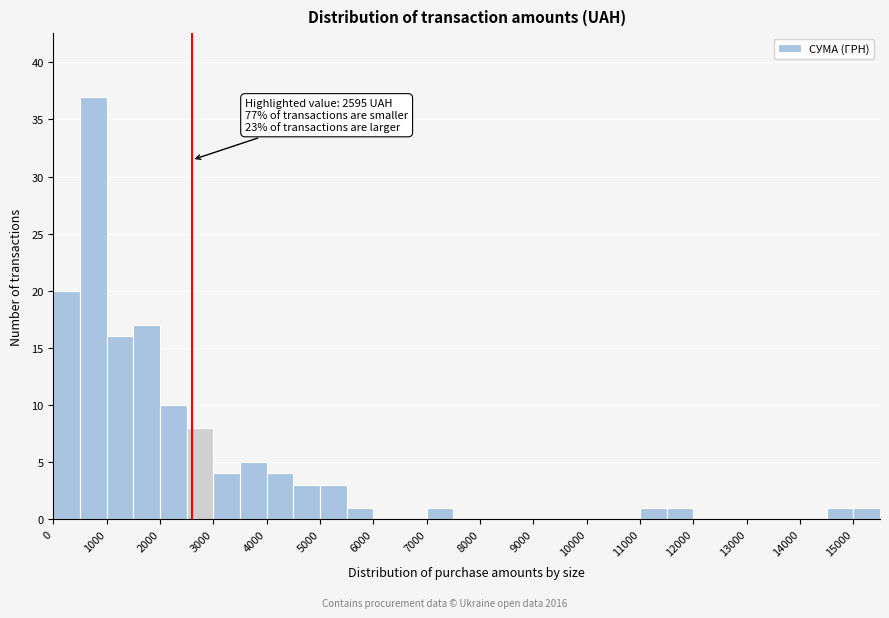

Over which range of the x-axis is the bar tallest?

500 to 1000